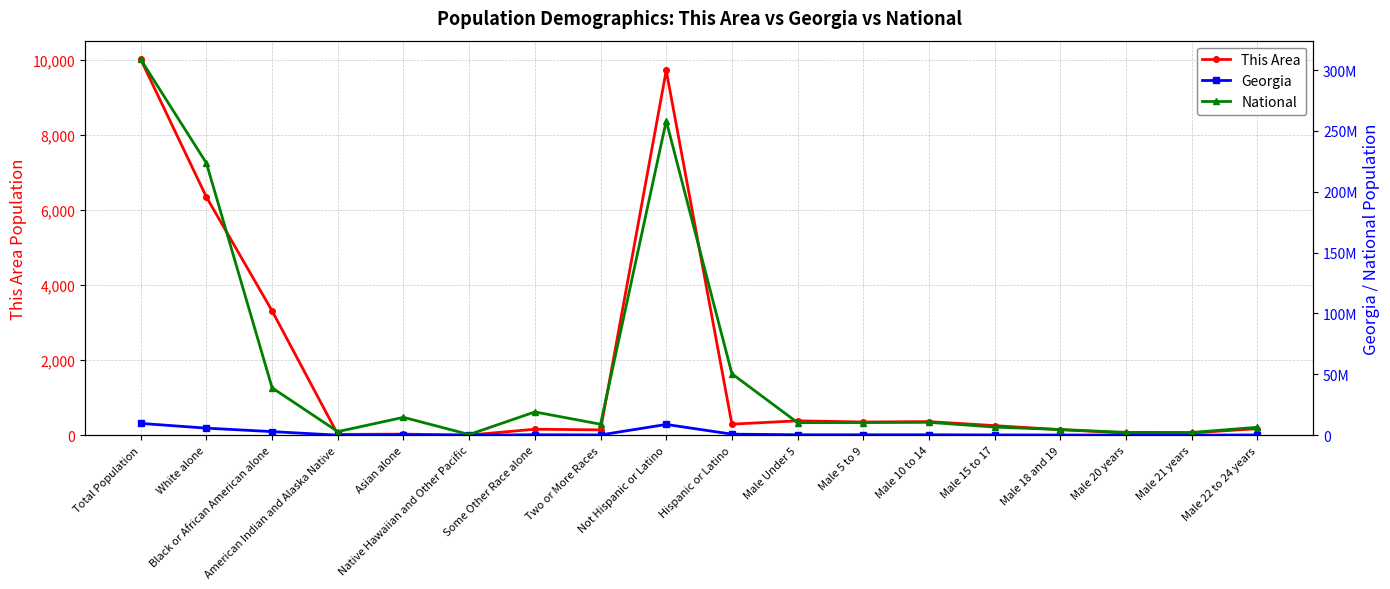

At which category is the sum across all series the highest?

Total Population